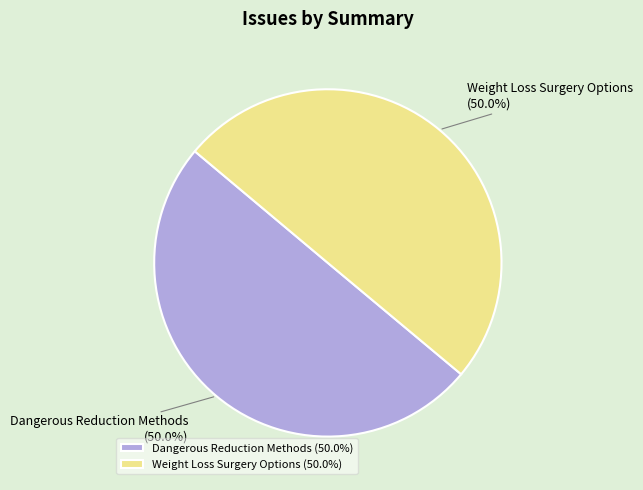

How many slices are in this pie chart?

2